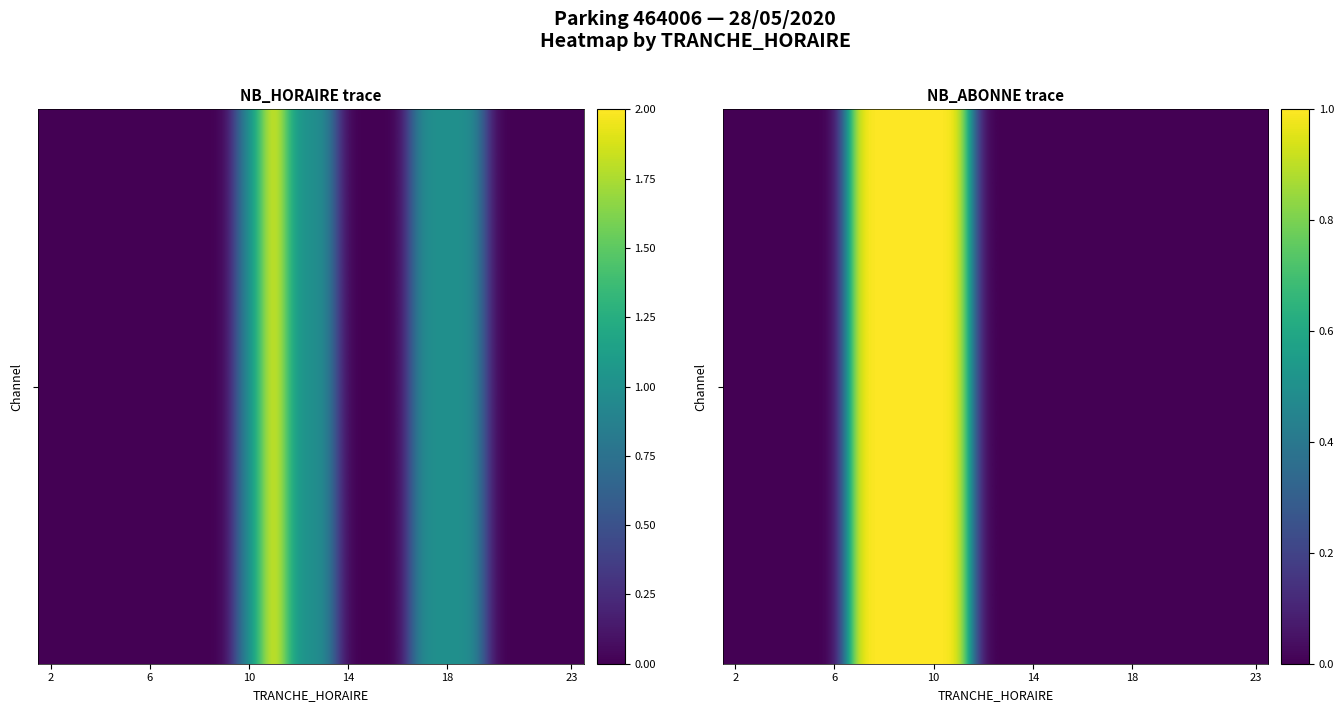

Count the values in the range 0 to 1.

22